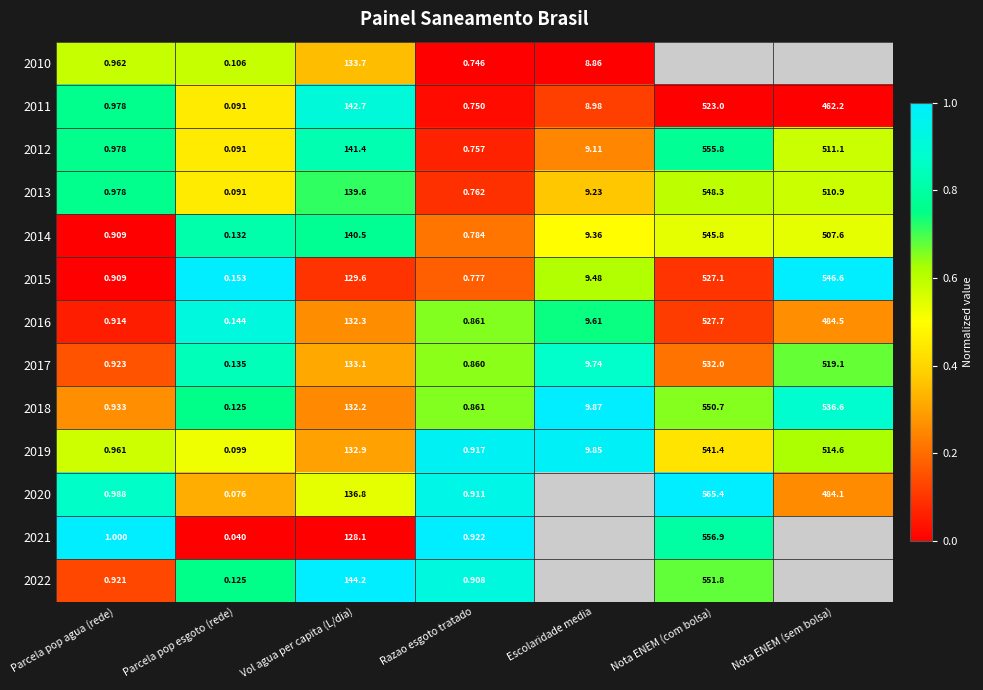

Where does the 2012 series first go above 9?

Vol agua per capita (L/dia)